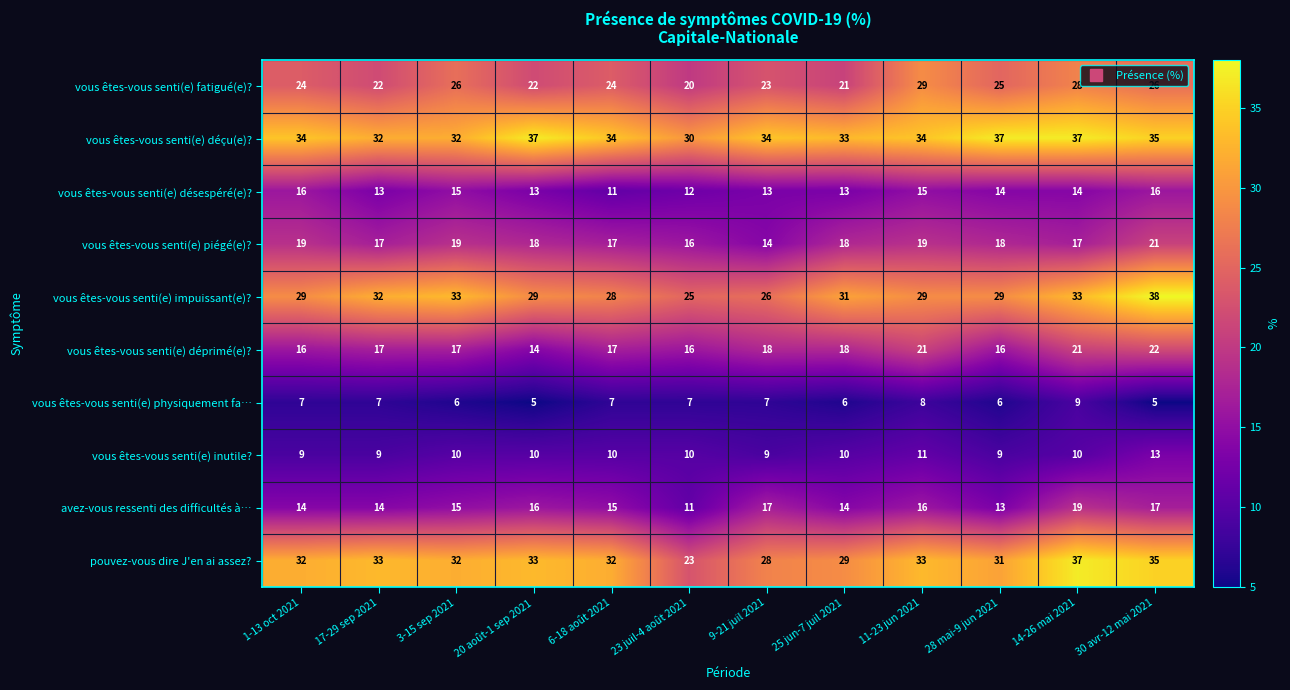

Which series has the largest total across all categories?

vous êtes-vous senti(e) déçu(e)?